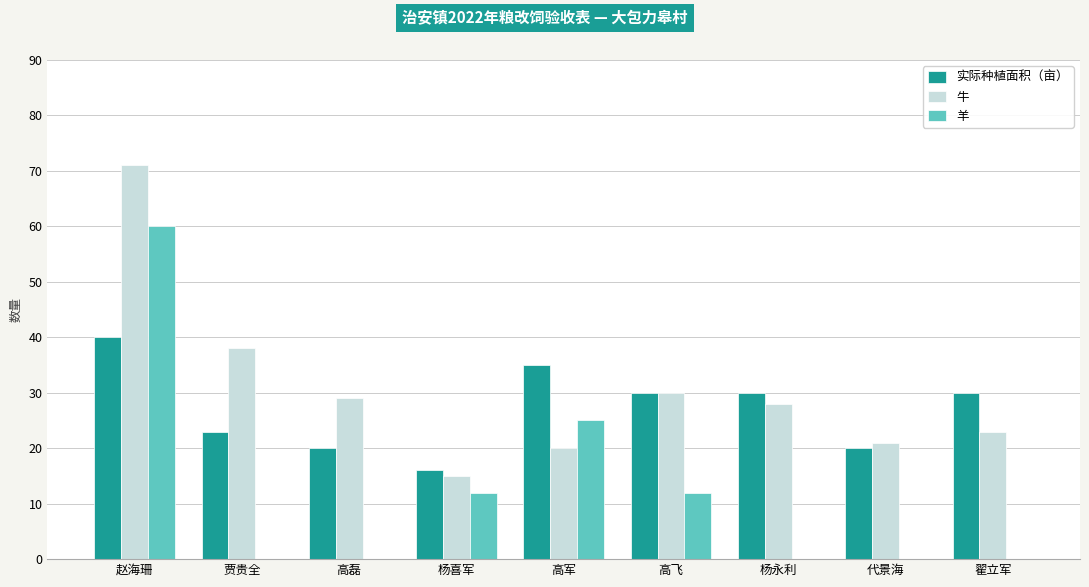

What are all the series names shown in the legend?

实际种植面积（亩）, 牛, 羊